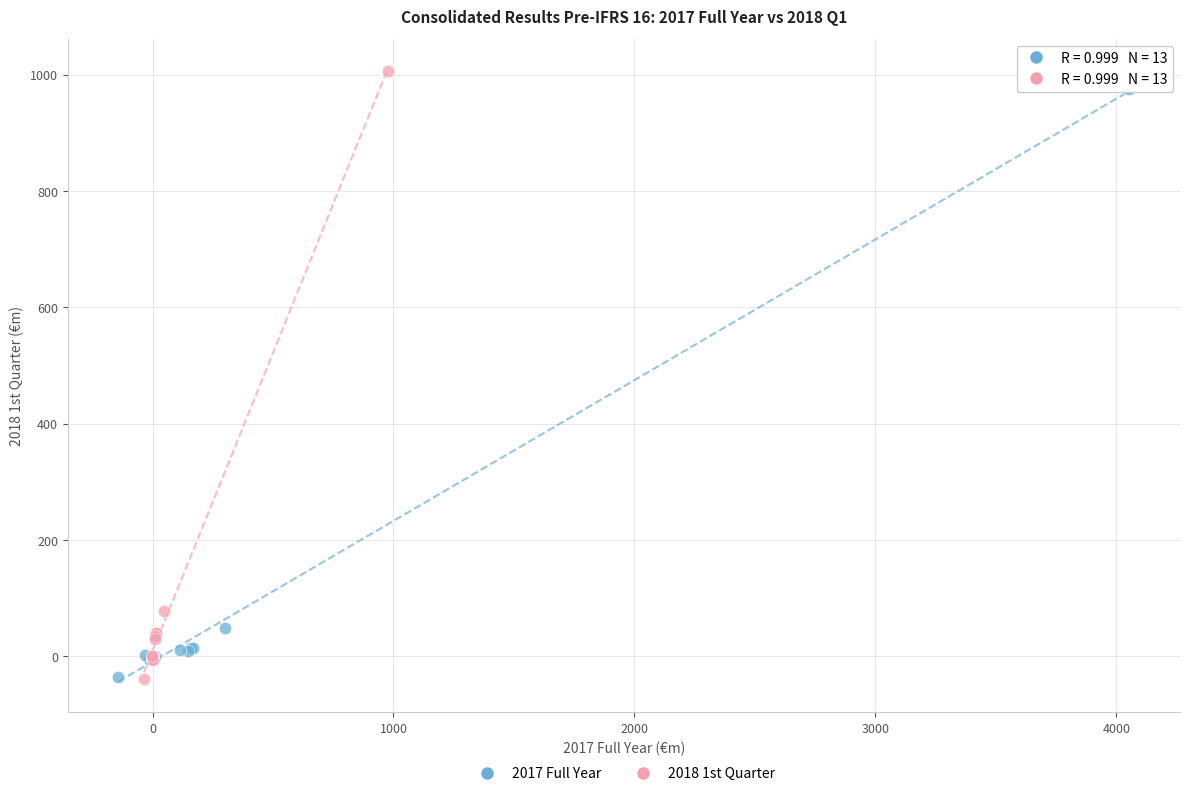

Which series reaches the maximum Y coordinate?

2018 1st Quarter